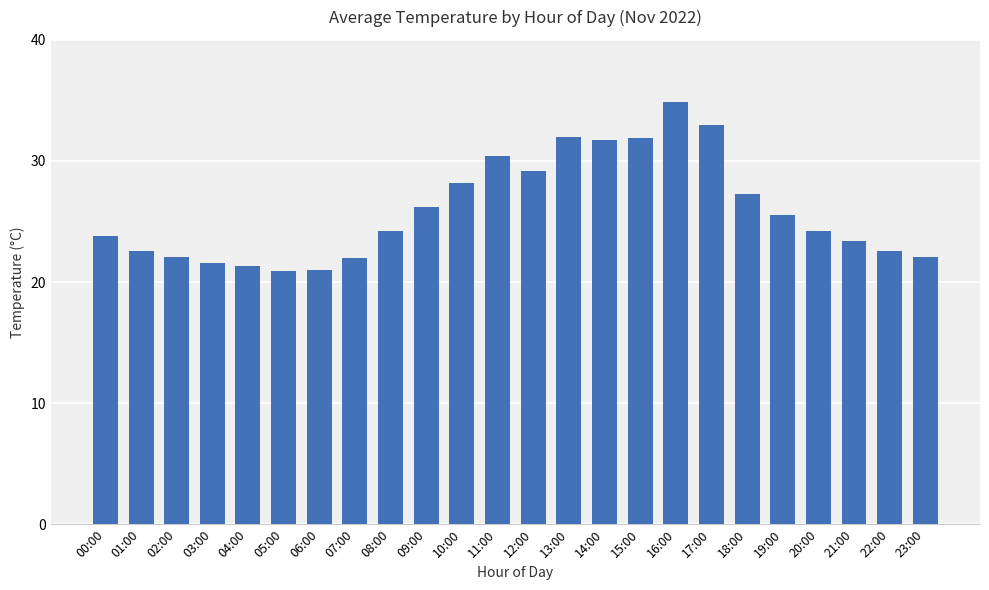

How many bars are there in total?

24